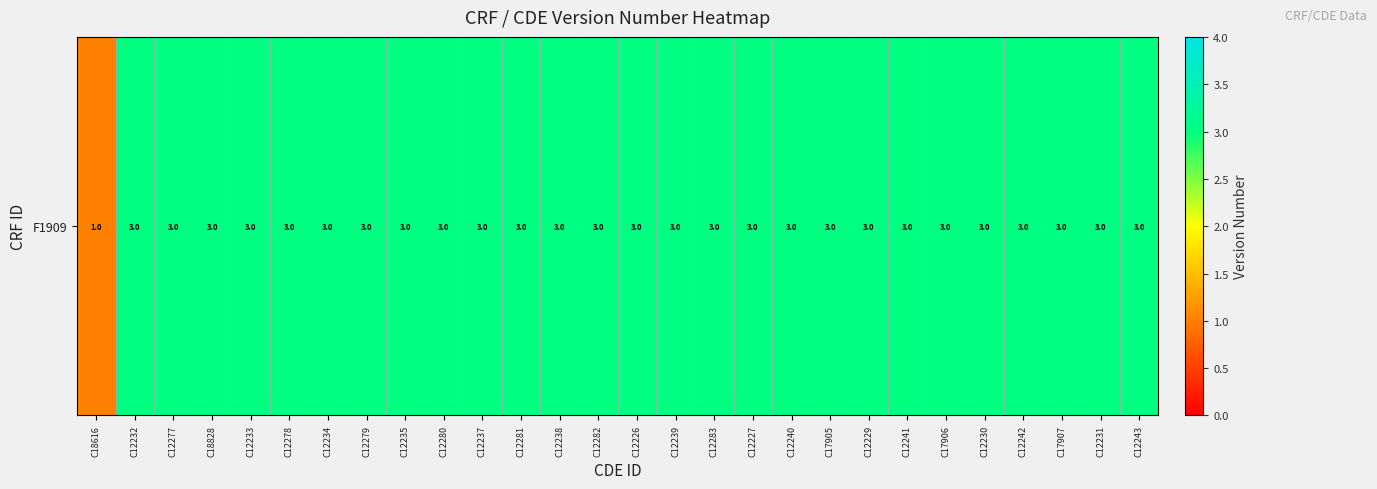

Reading right to left, what are all the values shown in this chart?

C12243=3	C12231=3	C17907=3	C12242=3	C12230=3	C17906=3	C12241=3	C12229=3	C17905=3	C12240=3	C12227=3	C12283=3	C12239=3	C12226=3	C12282=3	C12238=3	C12281=3	C12237=3	C12280=3	C12235=3	C12279=3	C12234=3	C12278=3	C12233=3	C18828=3	C12277=3	C12232=3	C18616=1